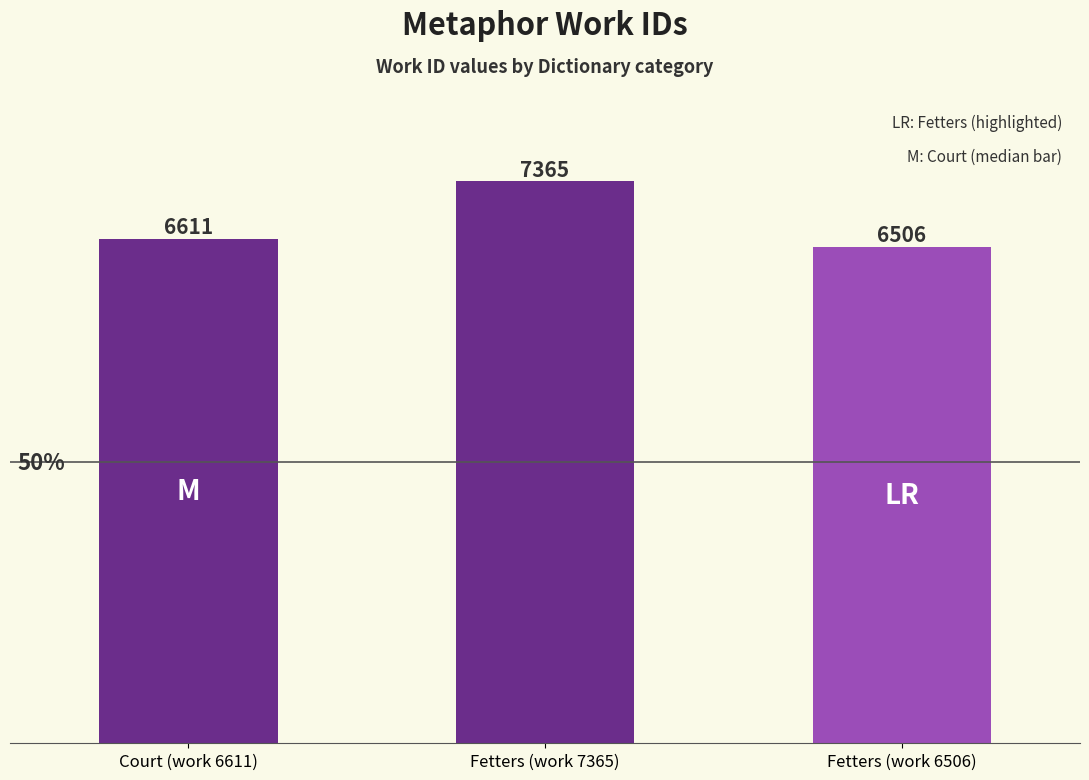

What is the change in value from Court (work 6611) to Fetters (work 7365)?

+754